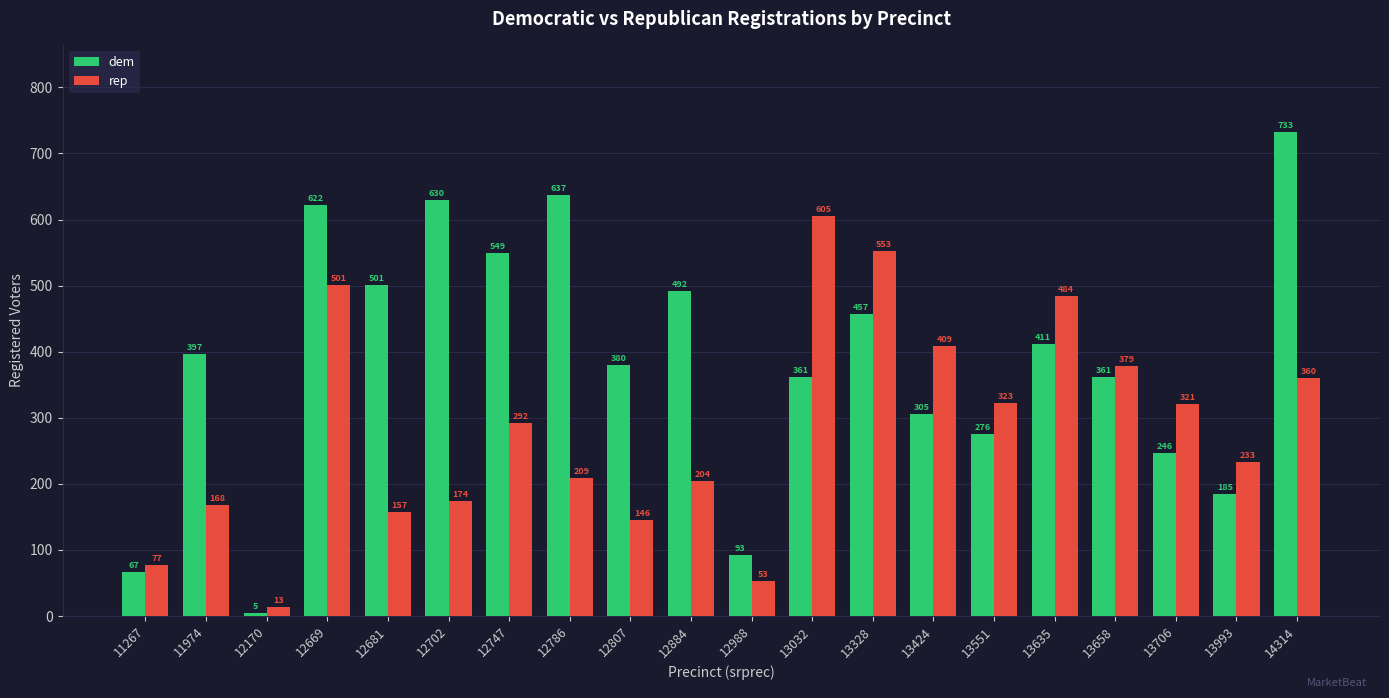

What value does the dem series have at 13424, to the nearest 50?

300